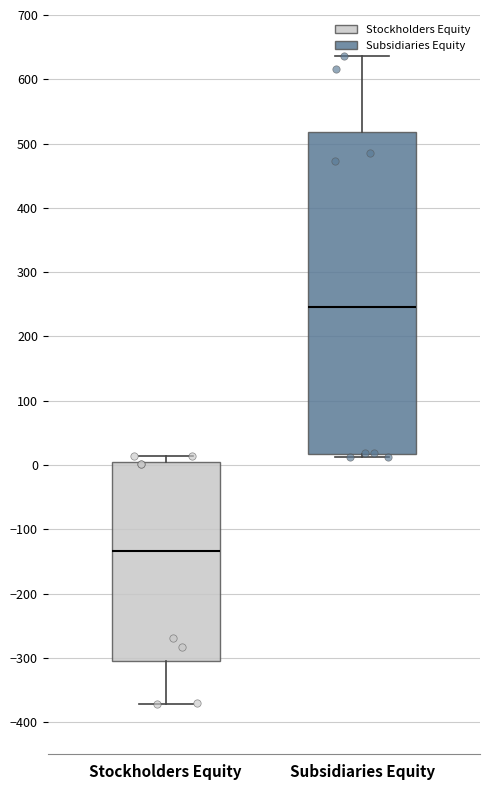

Reading left to right, read every box against the y-axis: the position of its median line, the range the box covers, and the ends of its whiskers. The values are not printed on the chart, so give them approximately, as read against the axis.

Stockholders Equity: median -130, box -310 to 0, whiskers -370 to 10
Subsidiaries Equity: median 250, box 20 to 520, whiskers 10 to 640